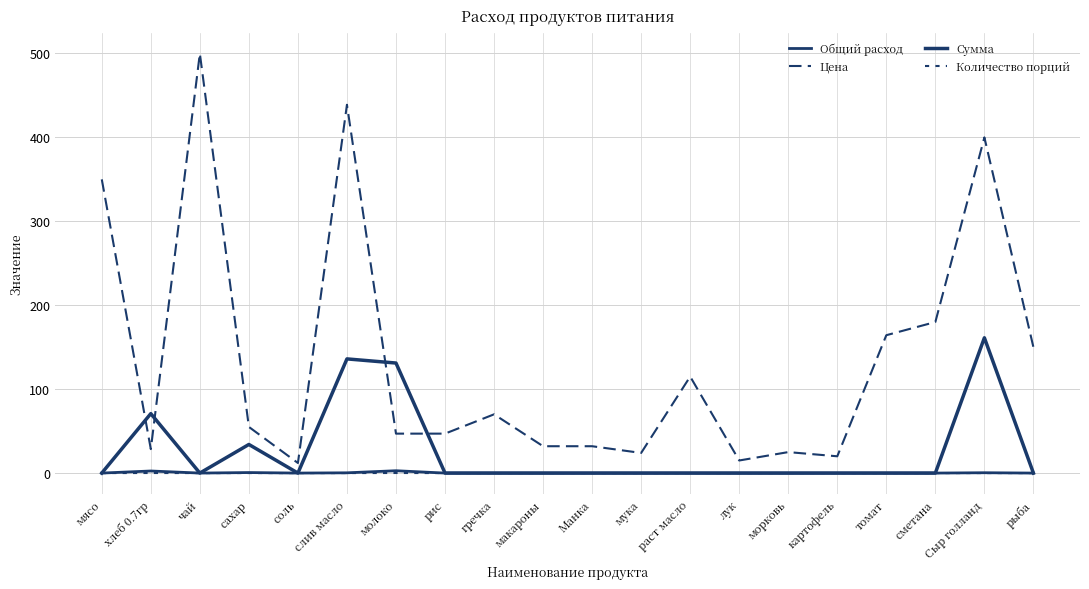

True or false: Общий расход and Цена intersect in this chart.

False